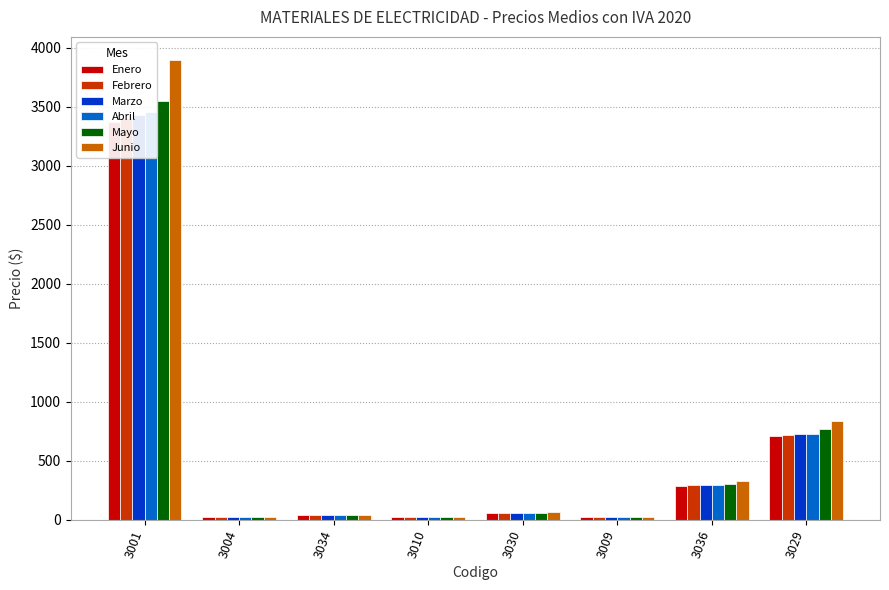

Reading left to right, what are all the values shown in this chart?

Enero: 3376.1	23.1	39.5	23.3	57.2	23.2	291.8	713.0
Febrero: 3406.8	23.2	39.8	23.6	57.5	23.7	294.0	719.2
Marzo: 3427.3	23.2	39.8	23.8	57.5	23.8	295.6	724.5
Abril: 3454.8	23.3	40.0	24.2	58.0	24.2	298.0	732.0
Mayo: 3547.0	23.9	41.3	25.1	59.8	25.0	305.8	774.2
Junio: 3898.2	26.0	44.8	27.6	64.6	27.4	329.9	840.9